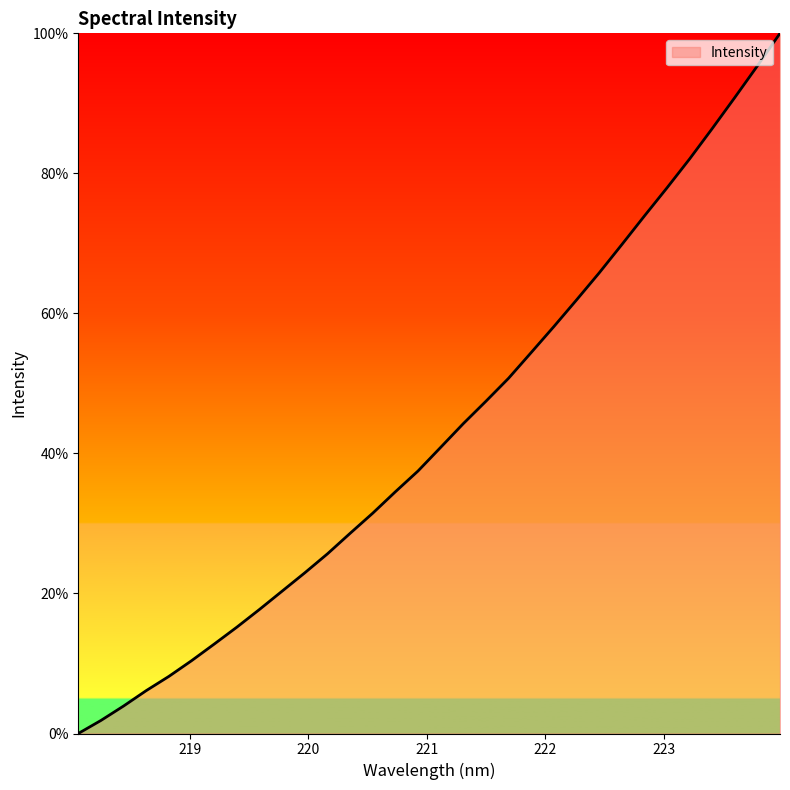

What is the greatest value displayed?

100.0